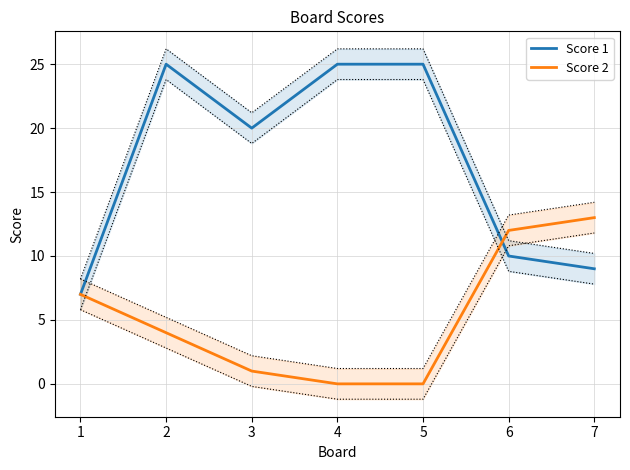

Reading left to right, transcribe all the data shown in this chart.

Score 1: 7	25	20	25	25	10	9
Score 2: 7	4	1	0	0	12	13